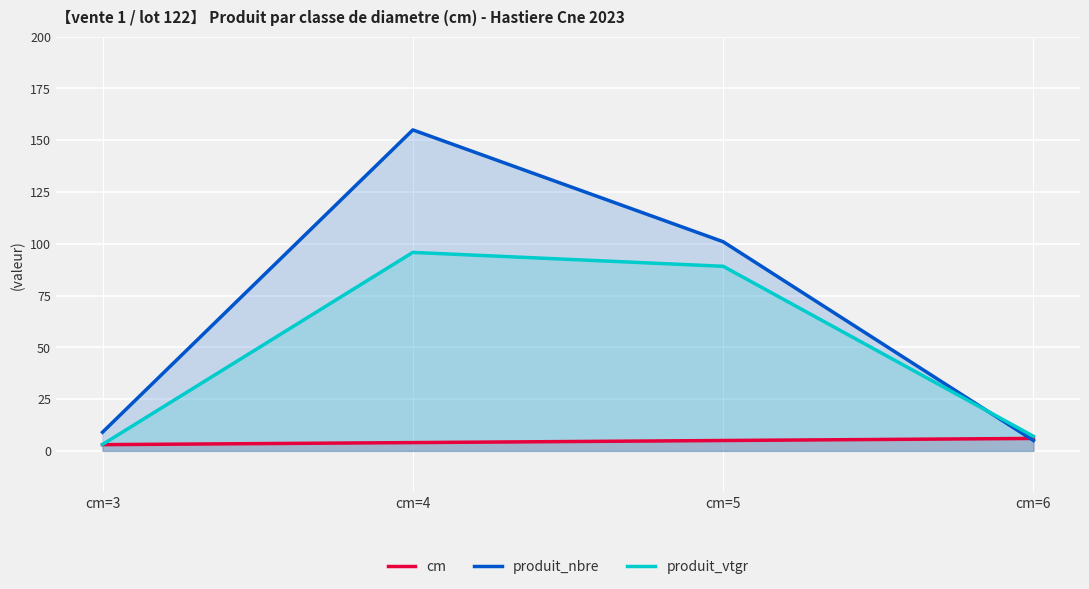

Count the number of categories in the chart.

4